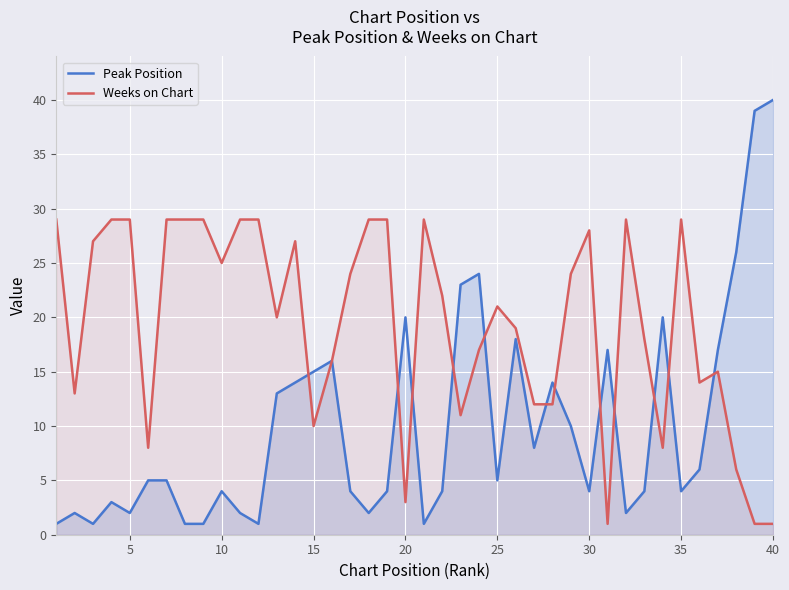

Reading left to right, extract all data points from this chart.

Peak Position: 1	2	1	3	2	5	5	1	1	4	2	1	13	14	15	16	4	2	4	20	1	4	23	24	5	18	8	14	10	4	17	2	4	20	4	6	17	26	39	40
Weeks on Chart: 29	13	27	29	29	8	29	29	29	25	29	29	20	27	10	16	24	29	29	3	29	22	11	17	21	19	12	12	24	28	1	29	18	8	29	14	15	6	1	1